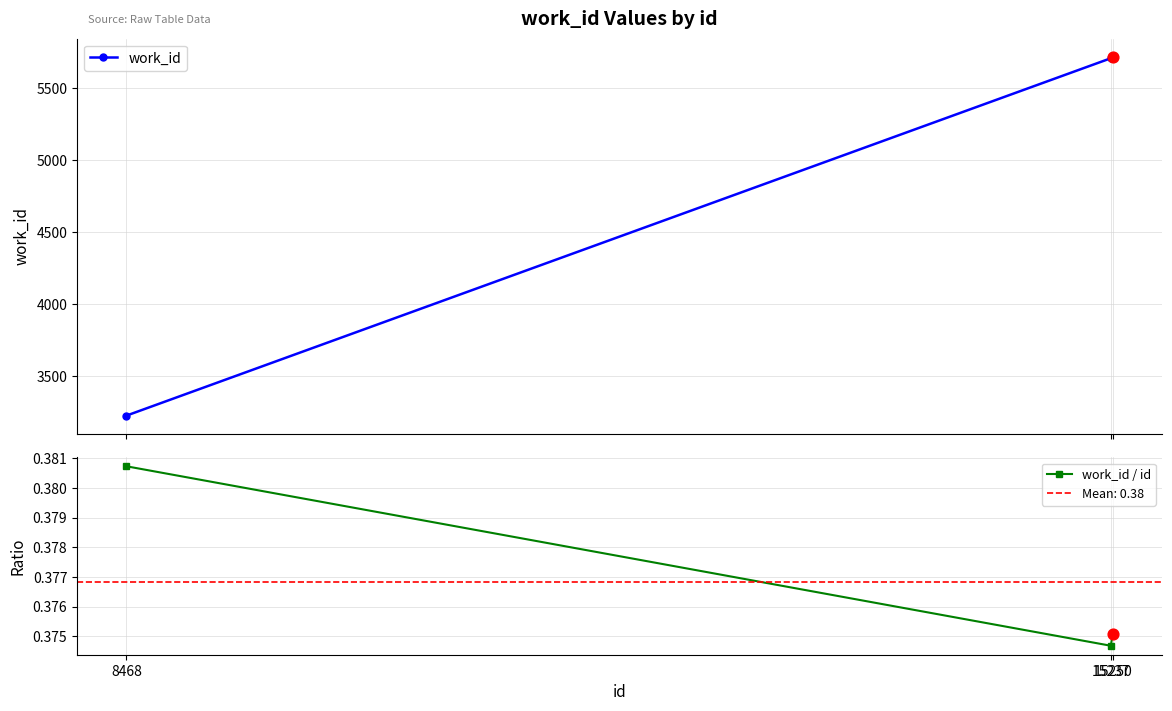

Which series contains the highest Y value?

work_id